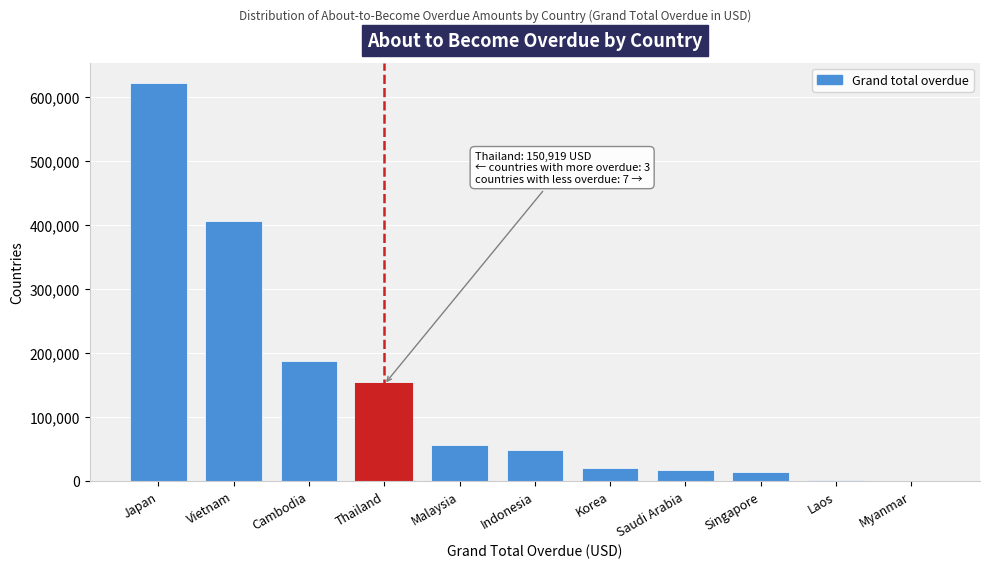

At which category does the chart reach its peak across all series?

Japan